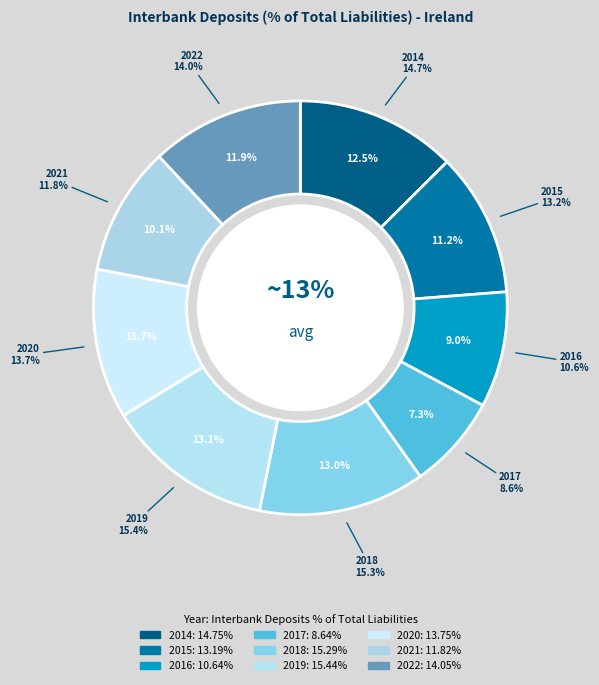

What portion of the pie excludes 2021?

89.9%